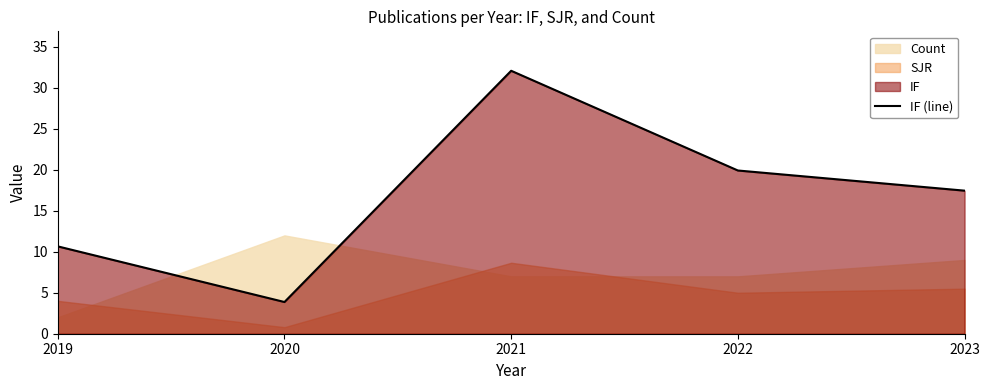

What is the difference between the values at 2023 and 2021?

14.6